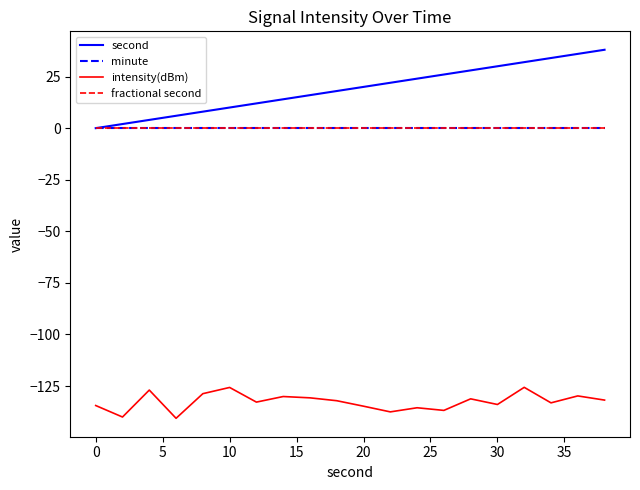

Does the chart display data point markers on the line(s)?

No